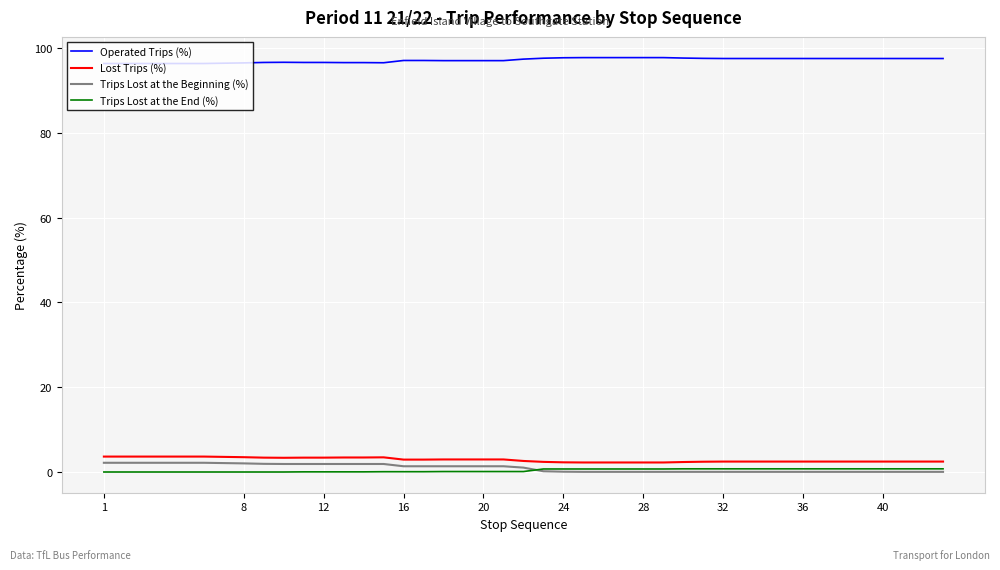

At how many categories does at least one series exceed 77?

40